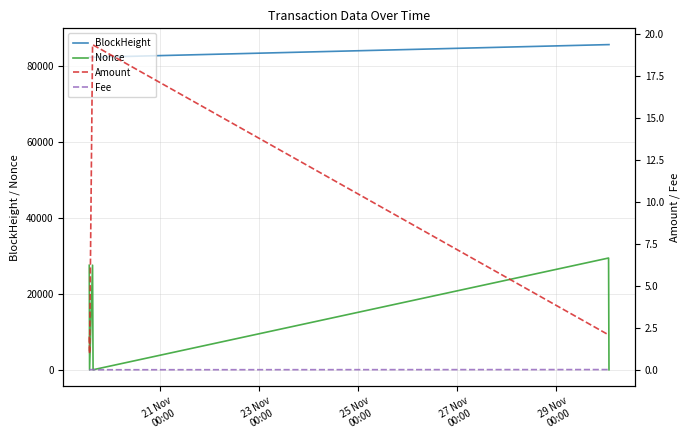

What is the difference between the maximum and second lowest values in the Nonce series?

29455